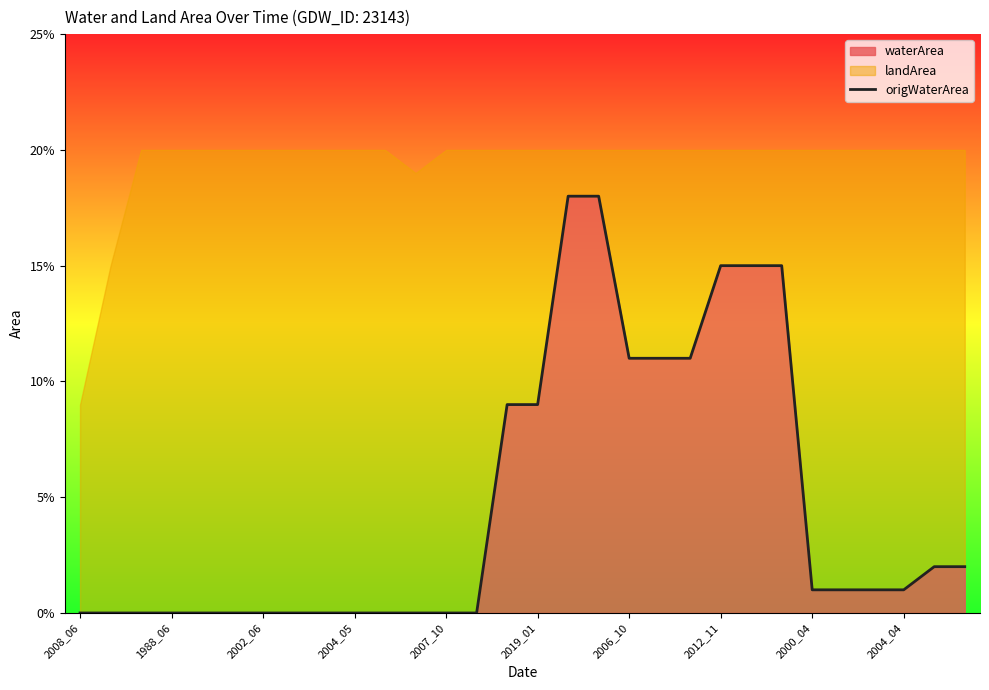

The value at 2012_11 is 0.1. True or false?

True